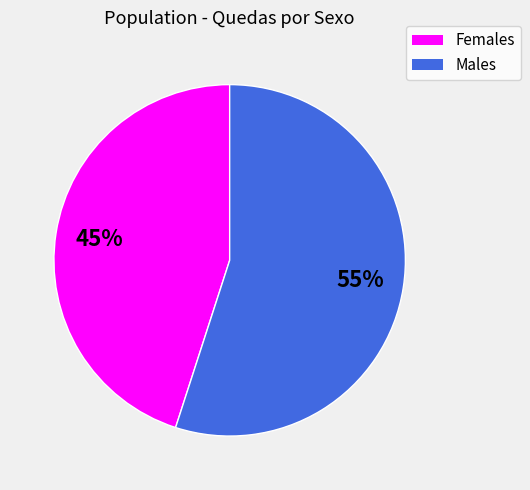

How many slices are in this pie chart?

2